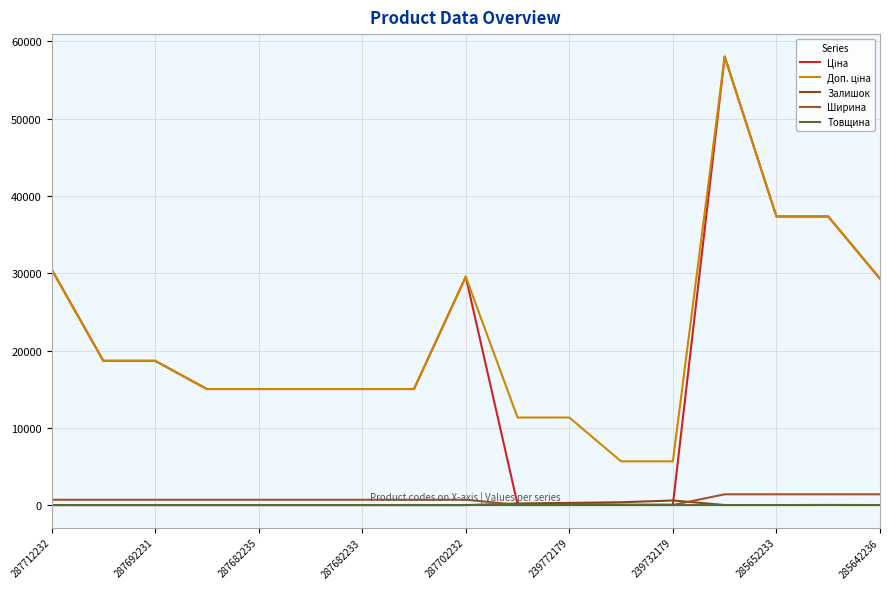

How many lines are shown in the chart?

5